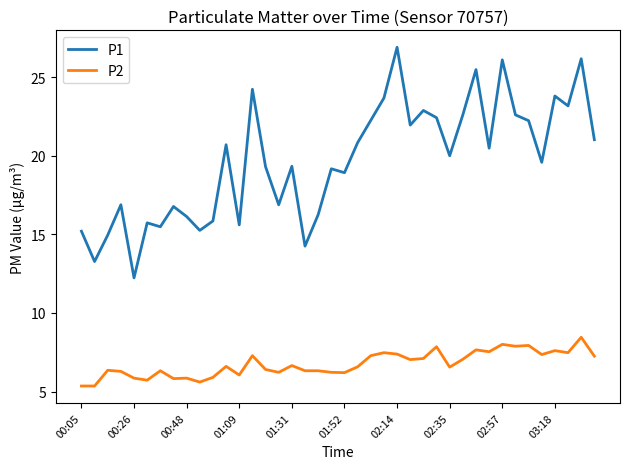

True or false: P1 and P2 intersect in this chart.

False